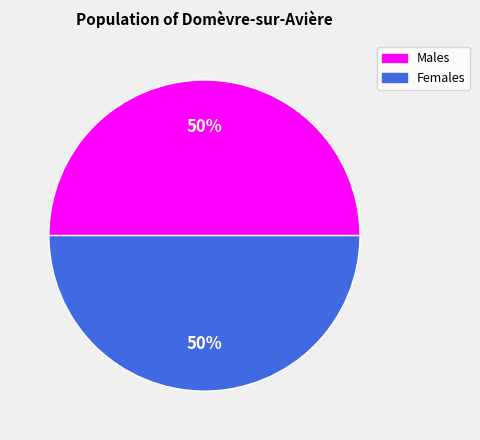

To the nearest percent, what is the average slice percentage?

50%